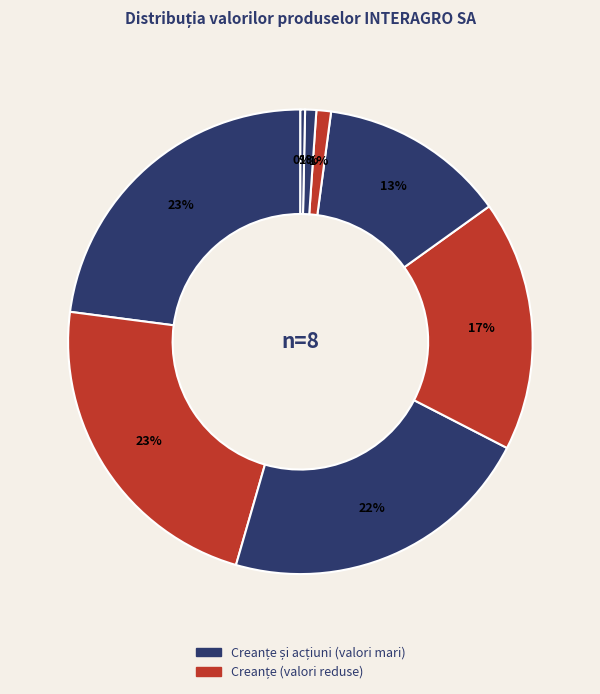

Which category has the smallest portion of the pie?

88325